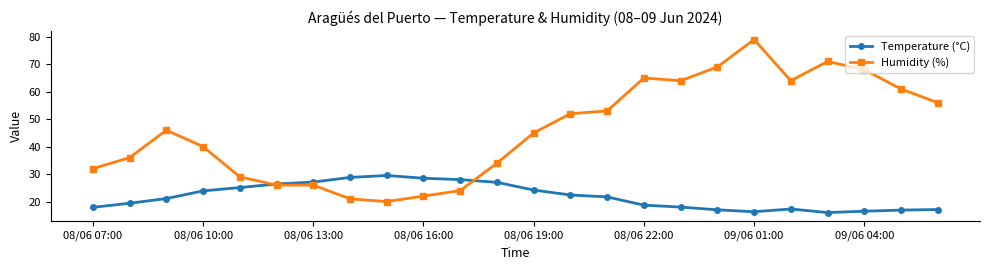

Which series has the largest total across all categories?

Humidity (%)